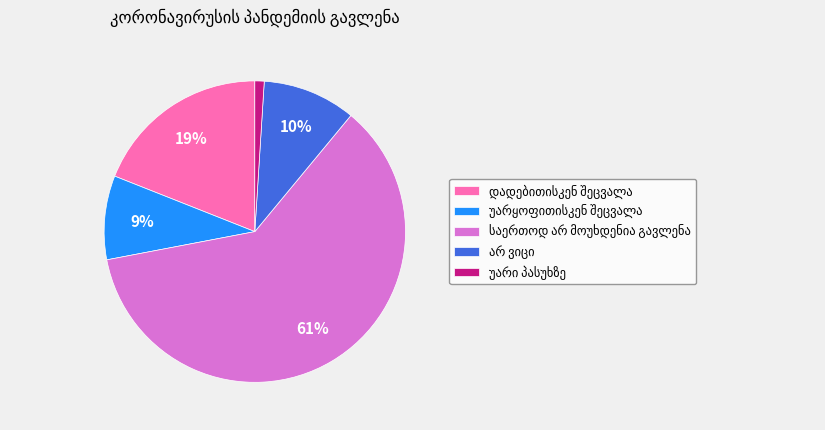

To the nearest percent, what is the average slice percentage?

20%